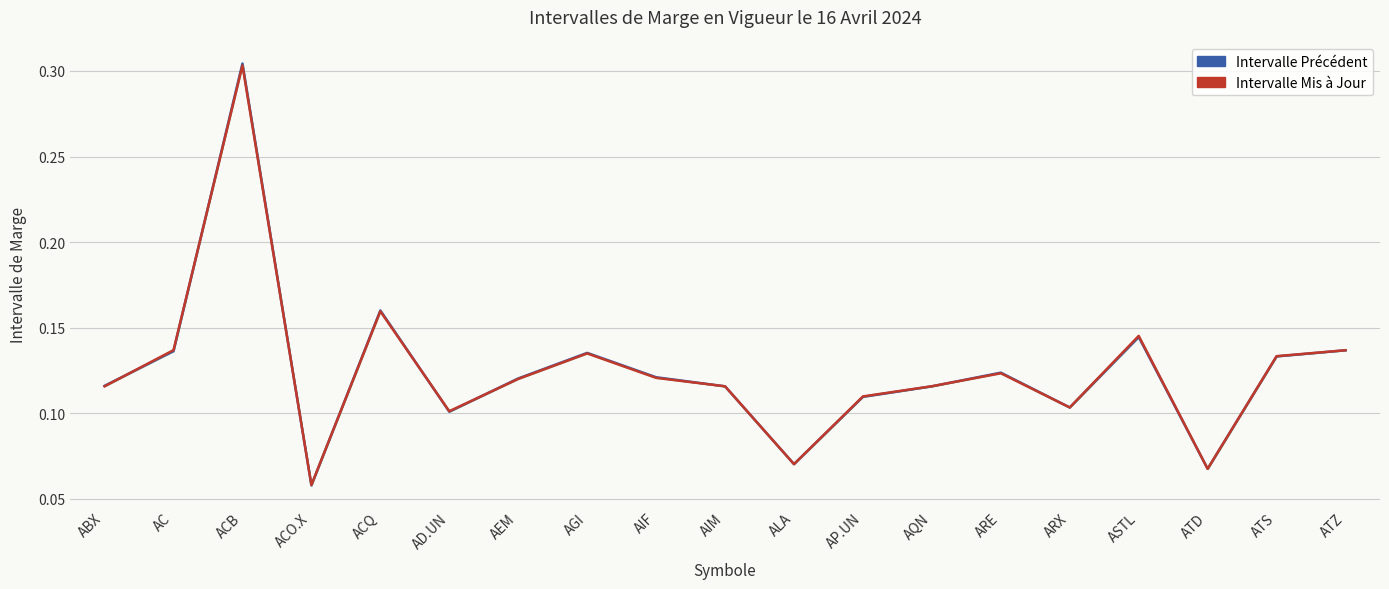

After their last crossing, which series has the higher values: Intervalle Mis à Jour or Intervalle Précédent?

Intervalle Mis à Jour